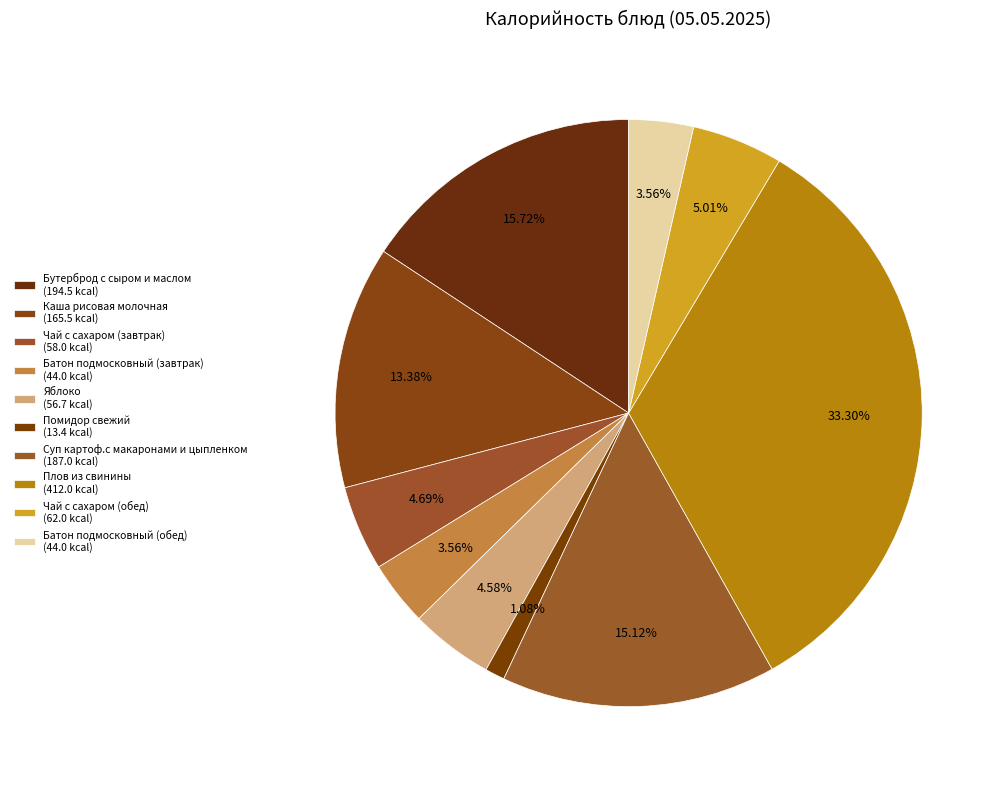

What percentage do Чай с сахаром (обед) and Чай с сахаром (завтрак) together represent?

9.7%